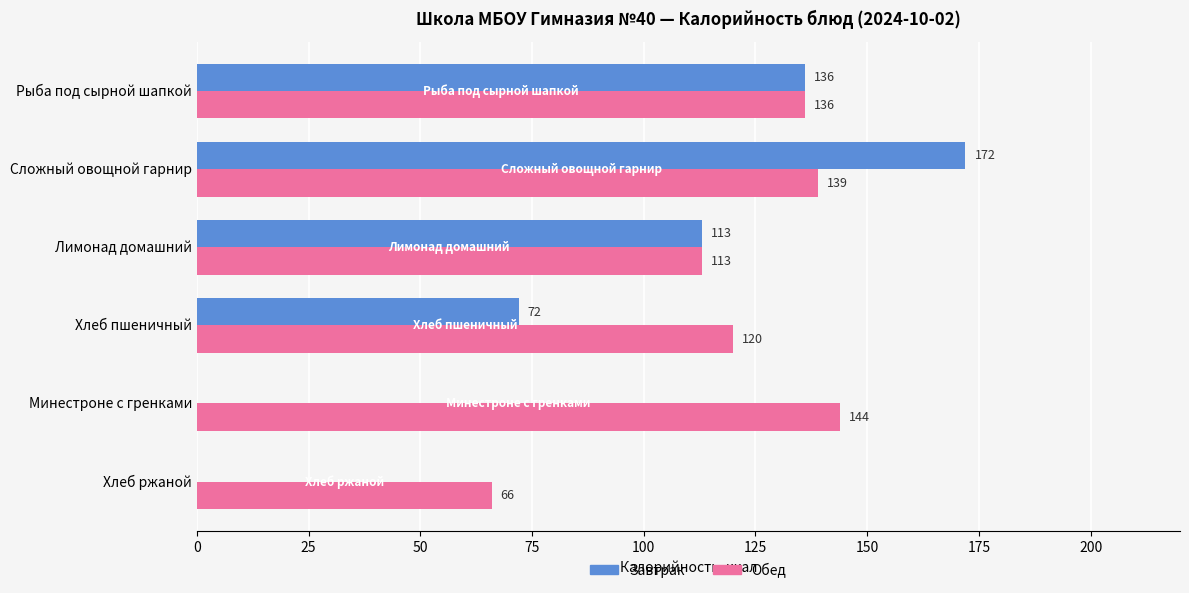

What is the sum of all Завтрак values?

493